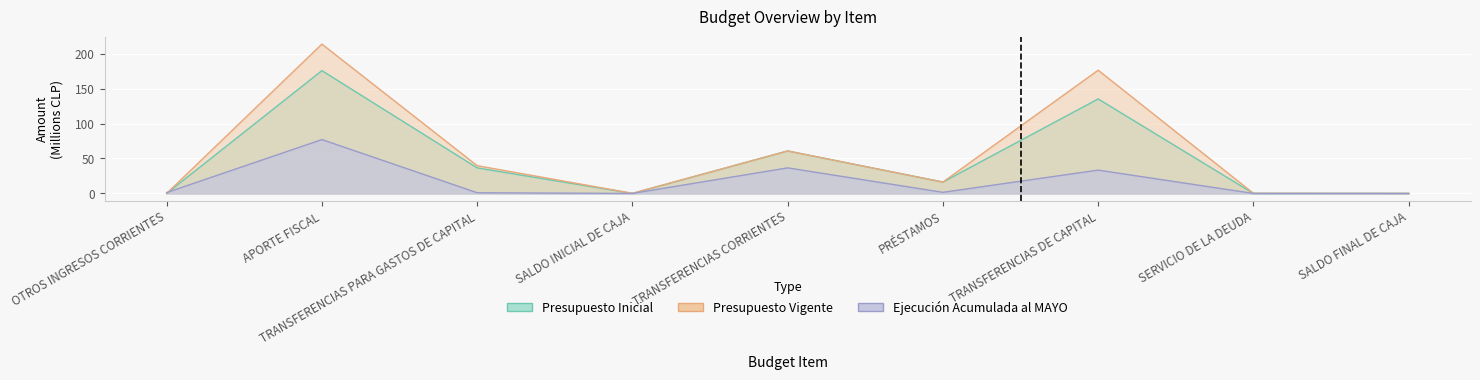

How many times do Presupuesto Vigente and Ejecución Acumulada al MAYO cross each other?

1